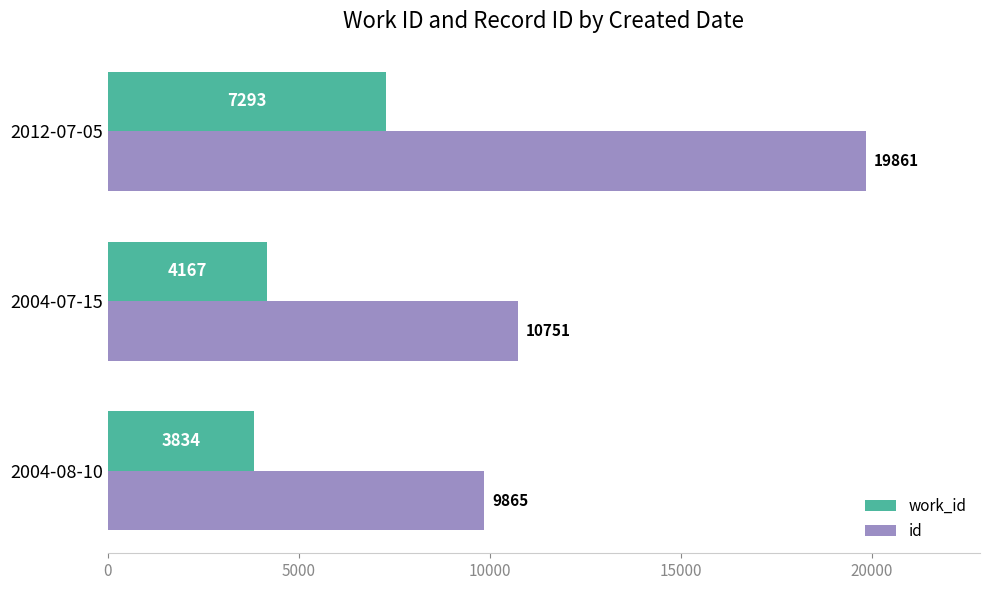

What are all the series names shown in the legend?

work_id, id